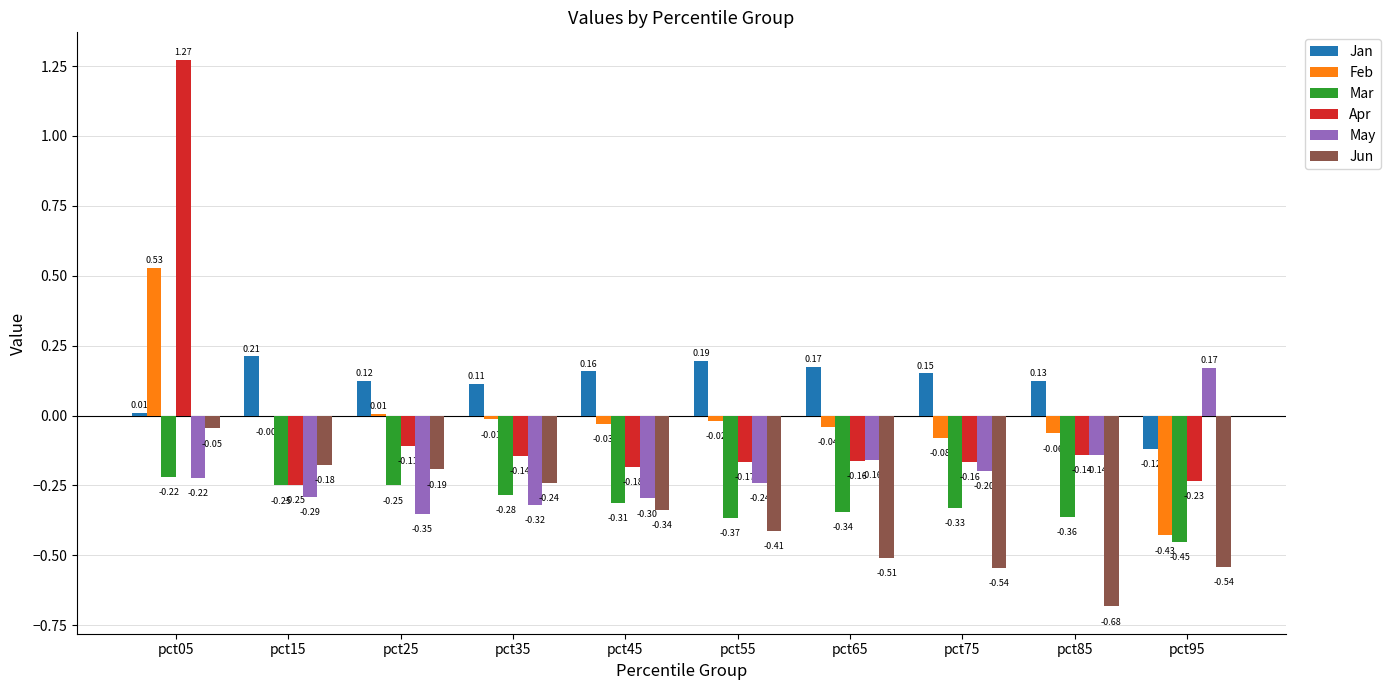

Which series has the largest total across all categories?

Jan